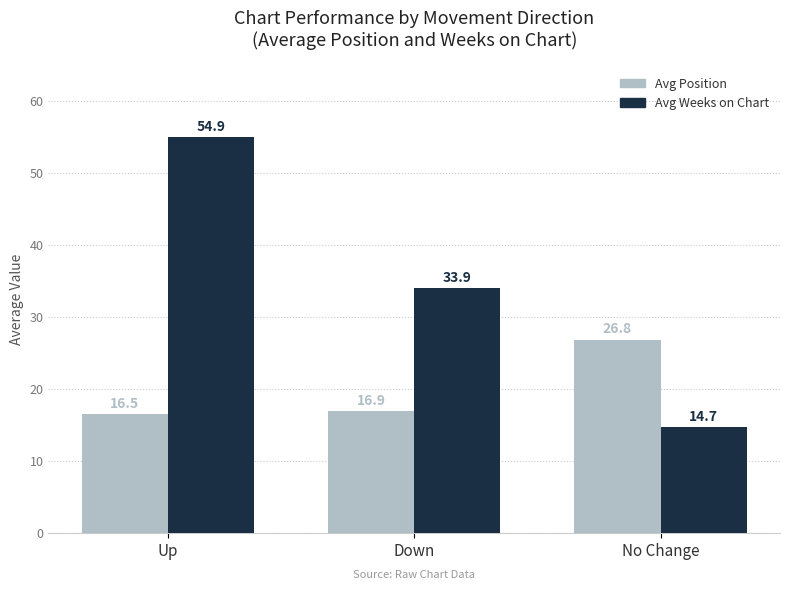

Is the value of Avg Position at No Change greater than the value of Avg Weeks on Chart at Down?

No